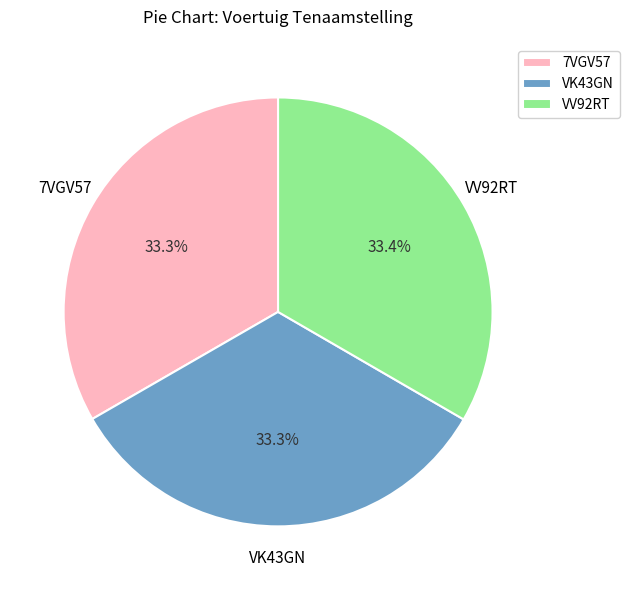

Does VV92RT represent more than half of the total?

No